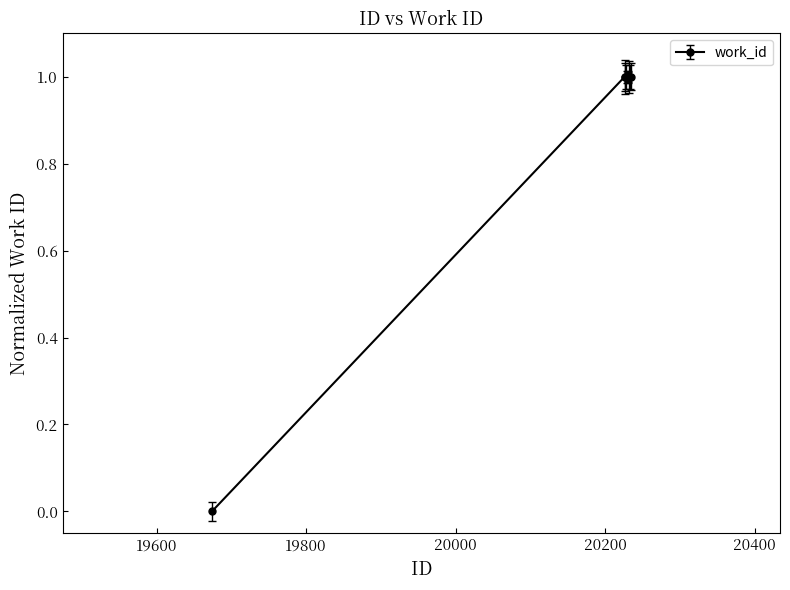

What is the value of the 4th point from the left?

1